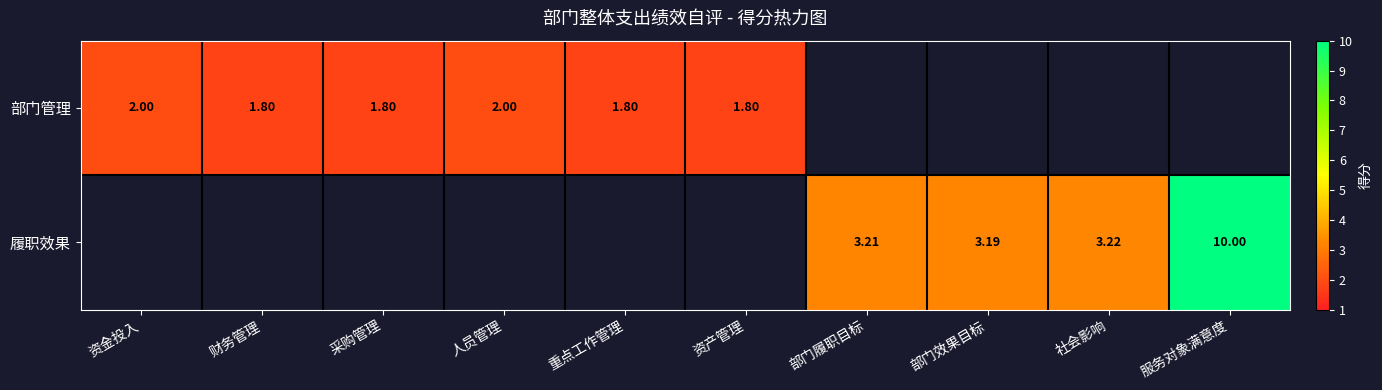

How many values in 部门管理 are above zero?

6